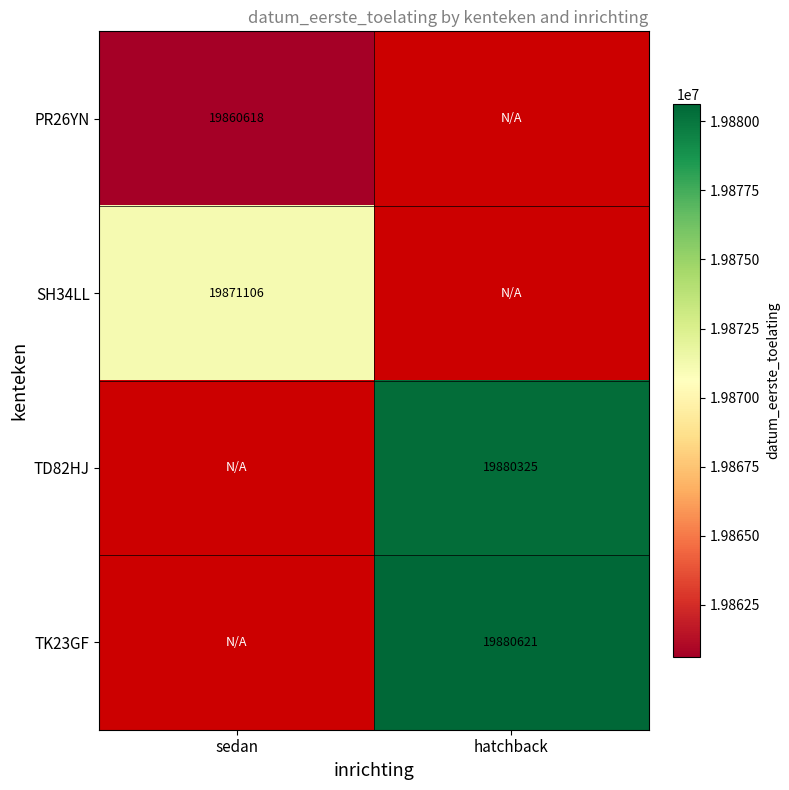

True or false: TK23GF has a value of 27513788 at hatchback.

False